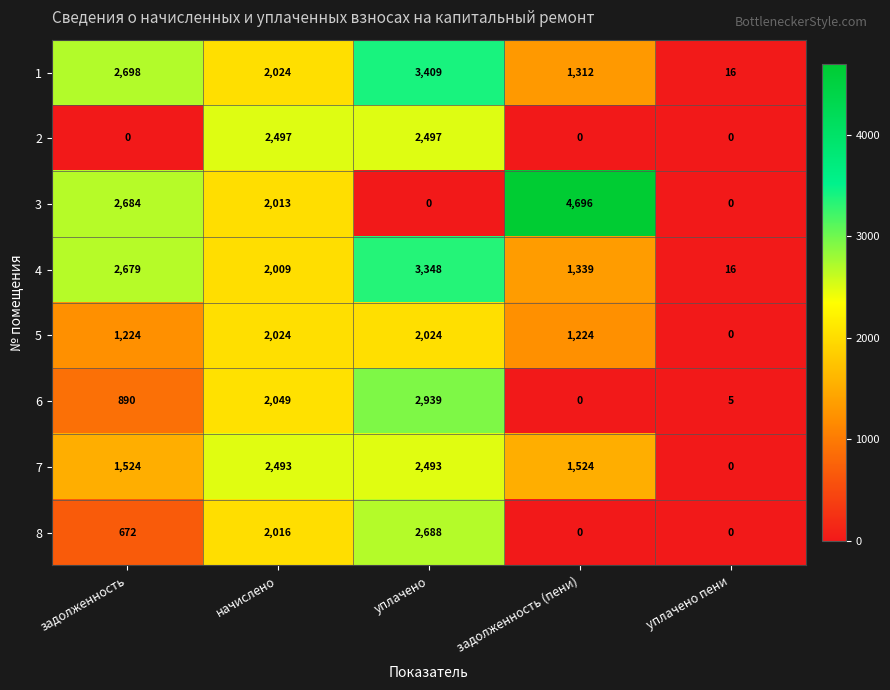

What is the spread (max minus min) of values at уплачено пени?

16